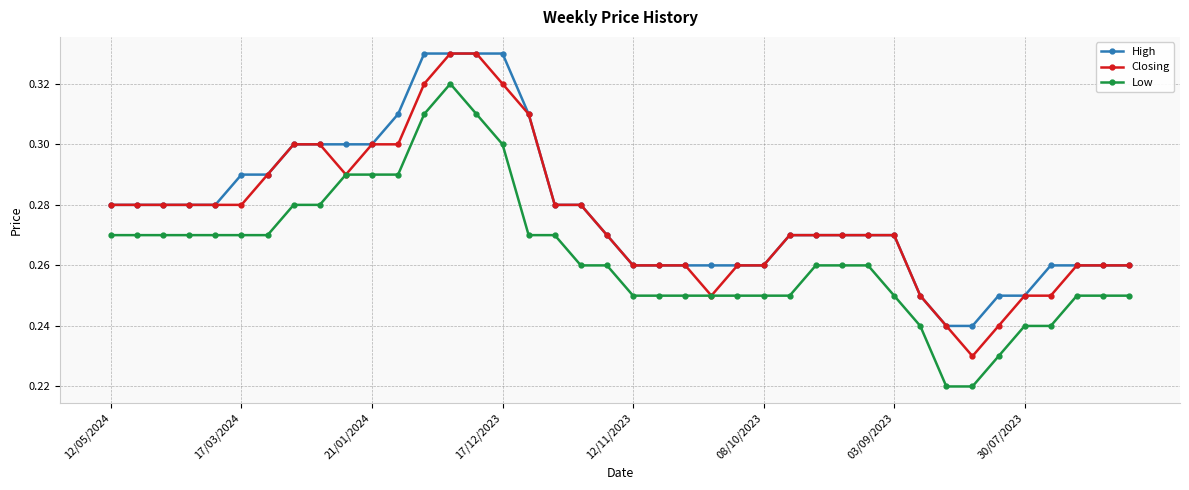

True or false: Low has more than 0 points higher than both neighbors.

True